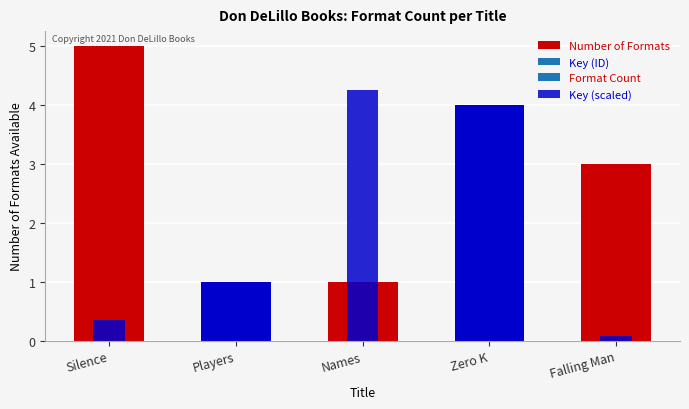

Rank the series at Falling Man from highest to lowest value.

Number of Formats, Key (scaled)